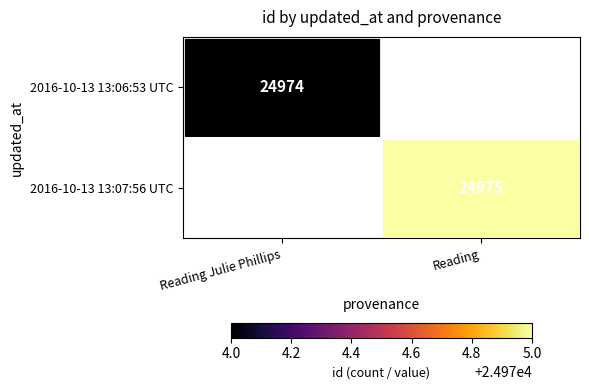

The value of 2016-10-13 13:07:56 UTC at Reading is 24975. True or false?

True